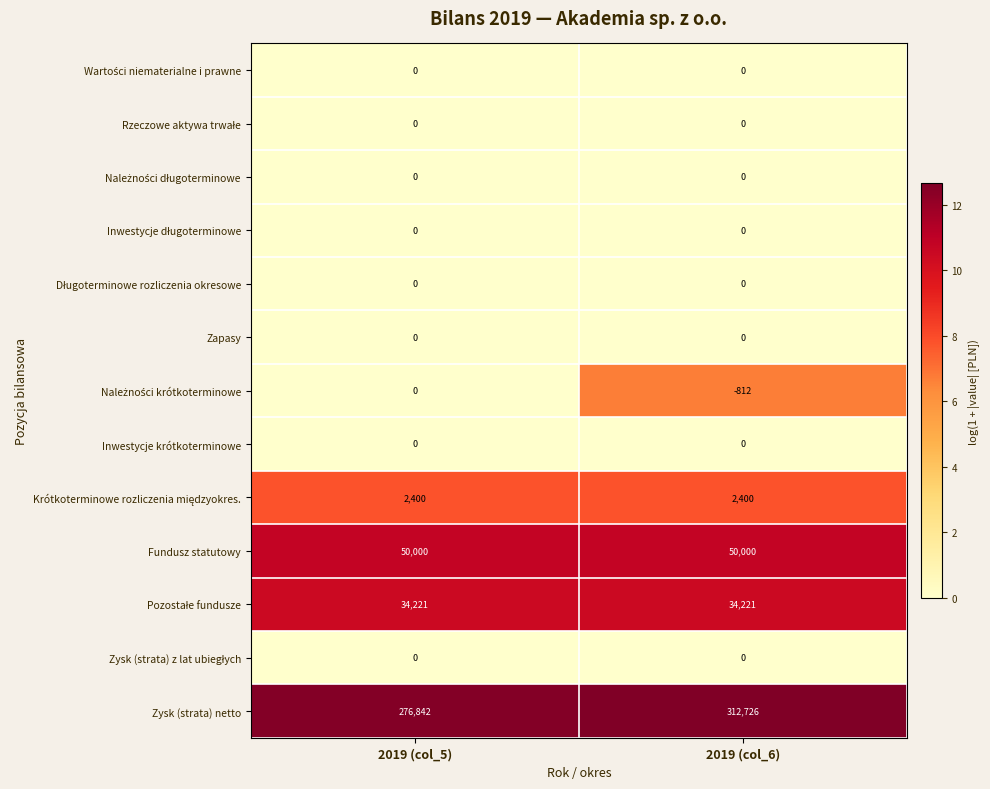

What is the approximate value of Fundusz statutowy at 2019 (col_6)?

50000